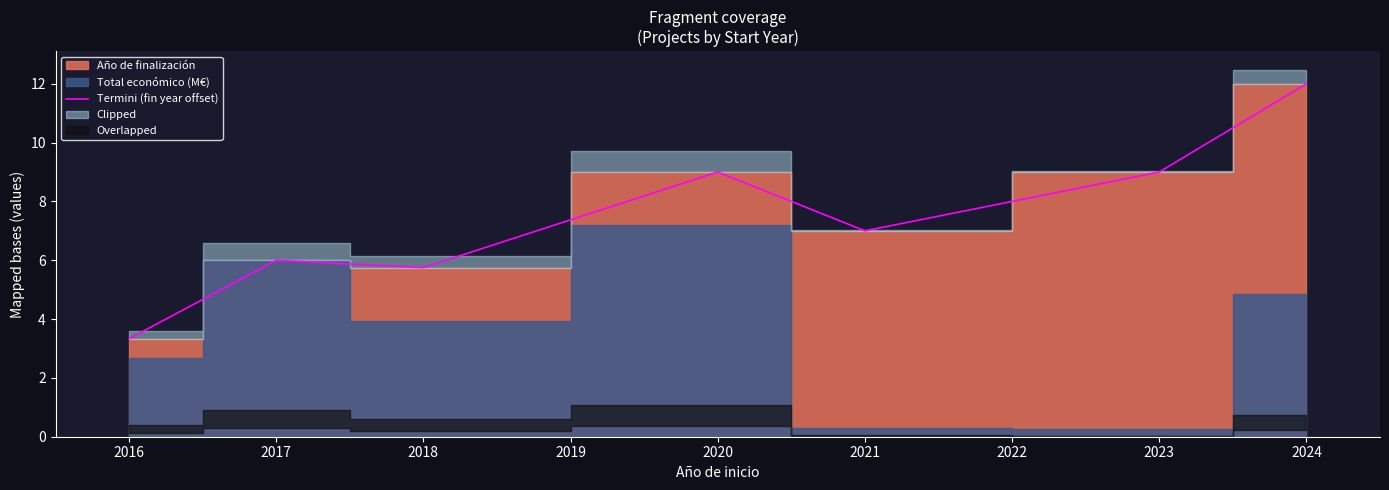

The Termini (fin year offset) series shows 3.3 at 2016. True or false?

True